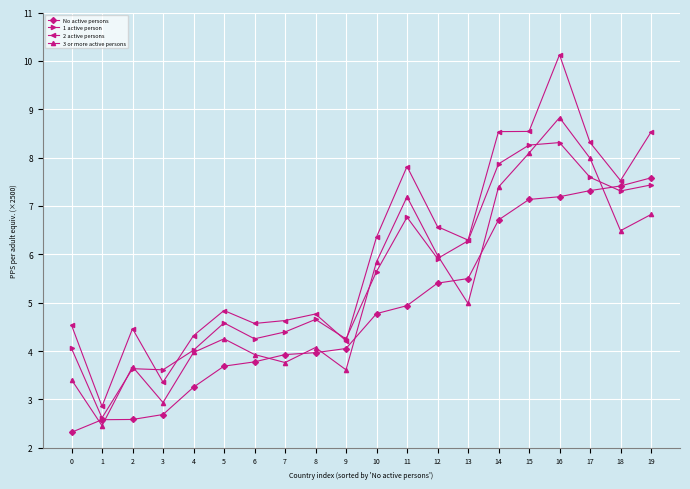

How many series are shown in this chart?

4